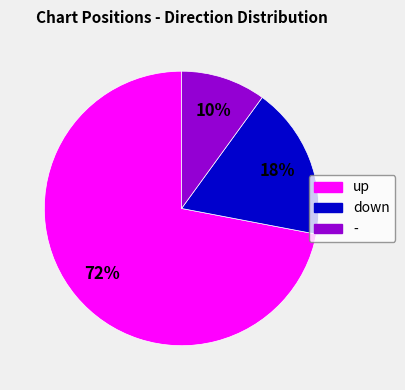

To the nearest percent, what portion does down represent?

18%